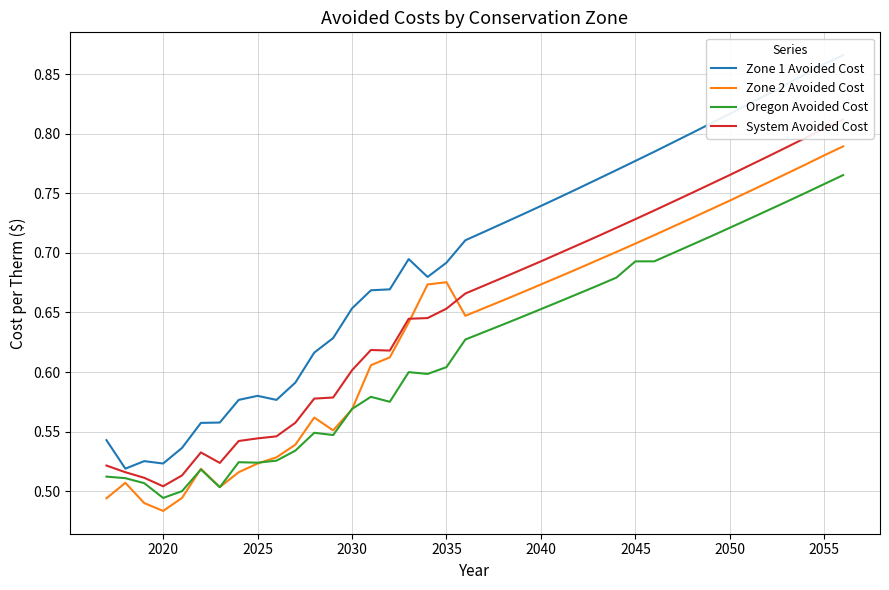

What is the difference between the maximum and minimum values in the Zone 1 Avoided Cost series?

0.3